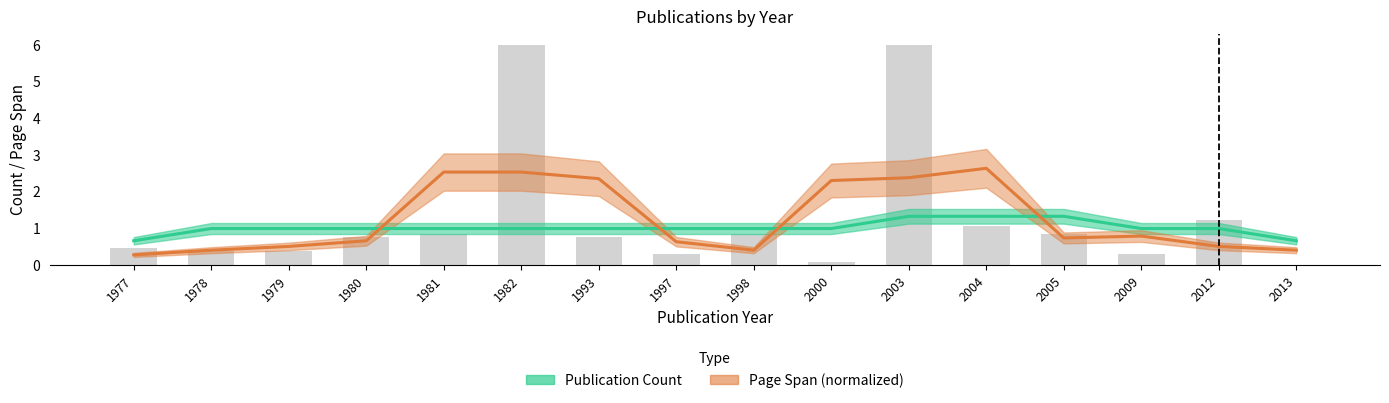

What is the greatest value displayed?

6.0